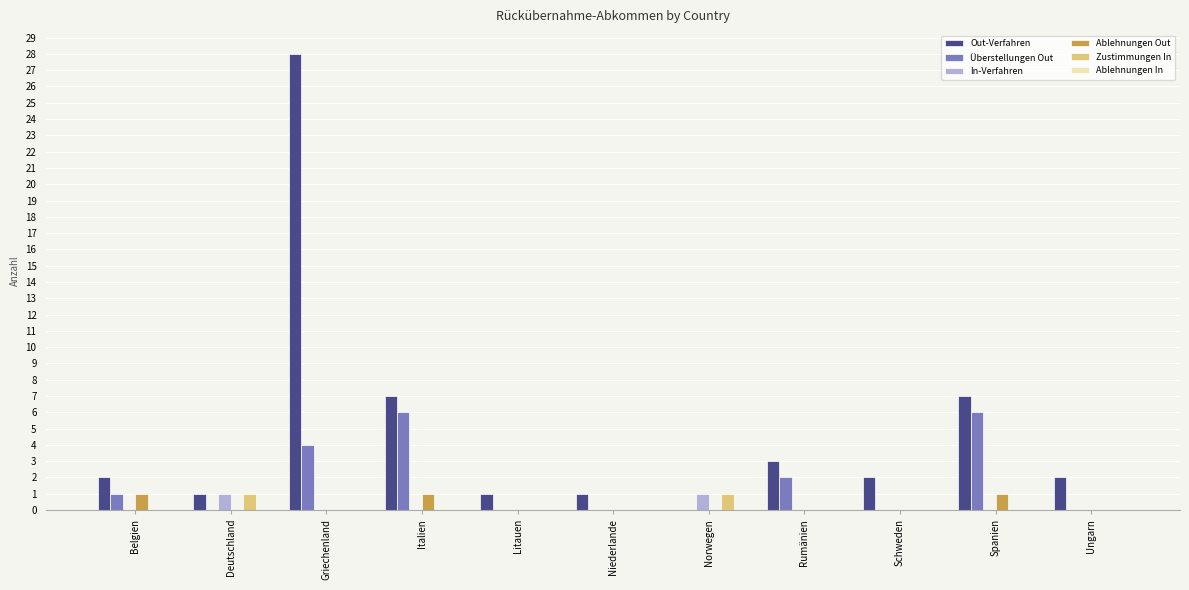

What is the maximum value shown in the chart?

28